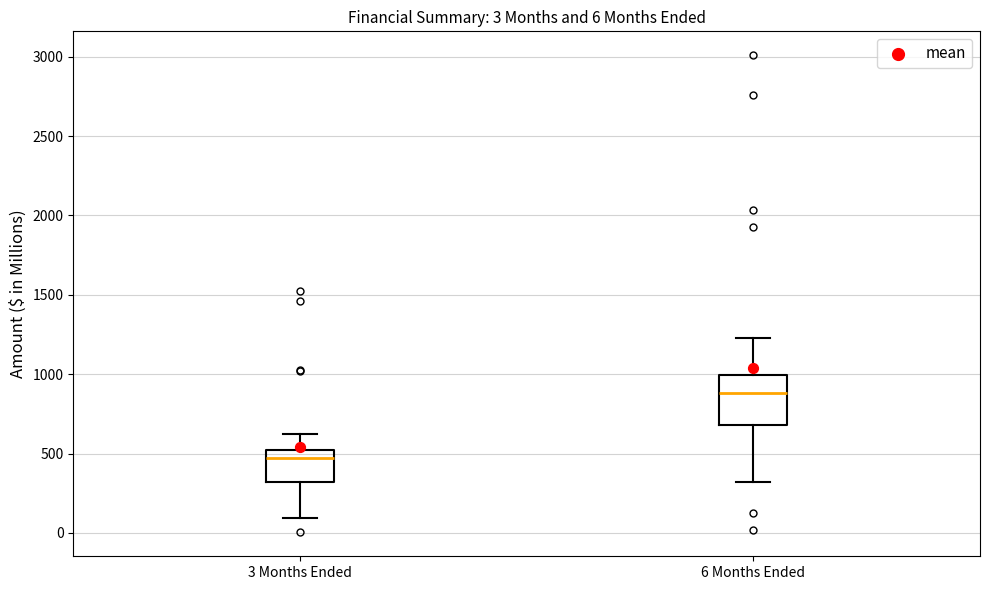

Which box has the highest median line?

6 Months Ended